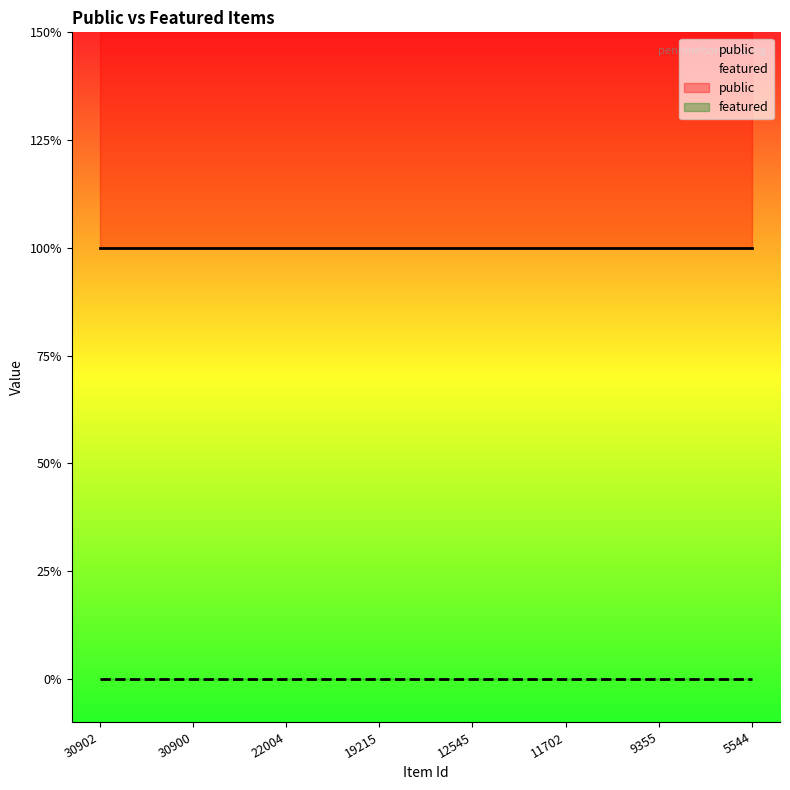

Which category has the lowest value across all series?

30902